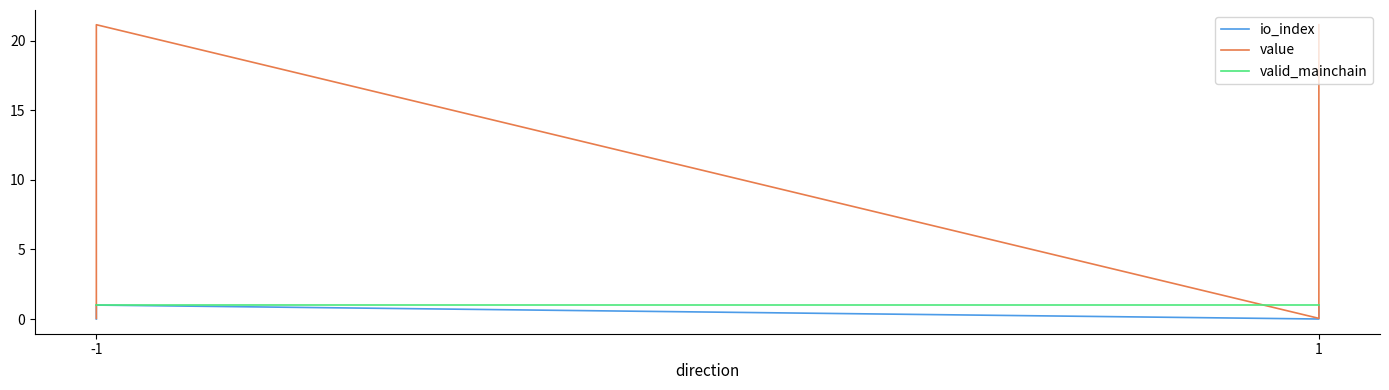

Which category has the highest value in the valid_mainchain series?

-1